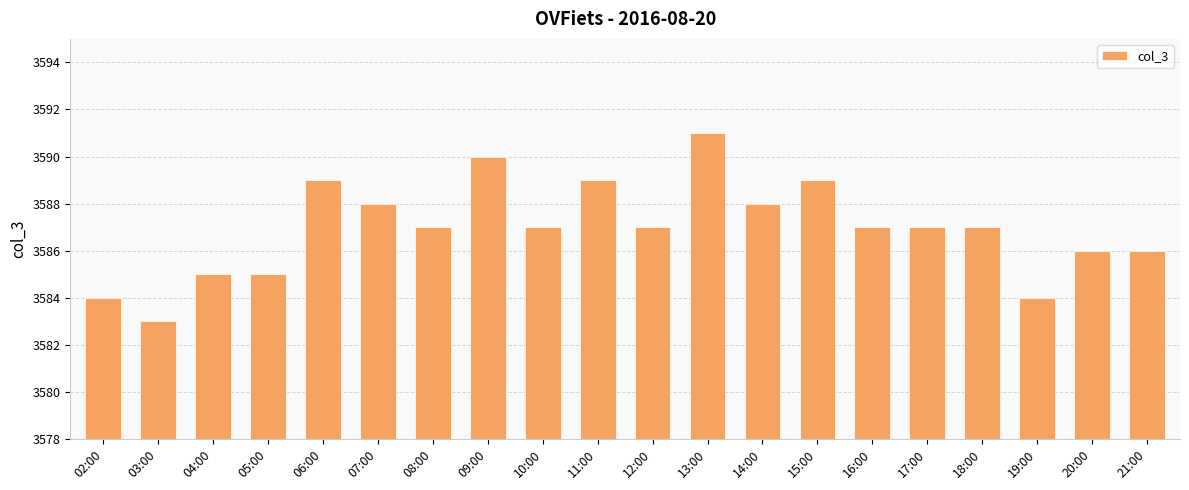

How many values are between 3586 and 3589?

13